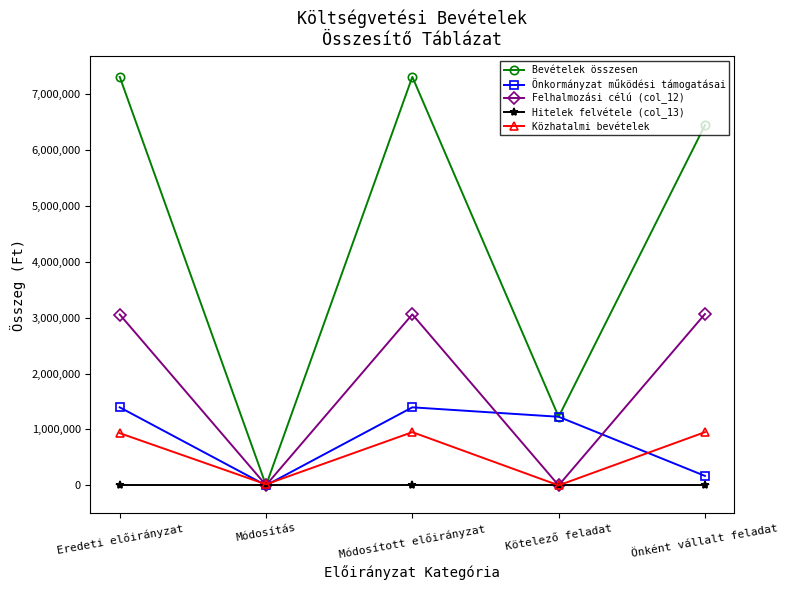

True or false: Bevételek összesen has a value of 0 at Módosítás.

True